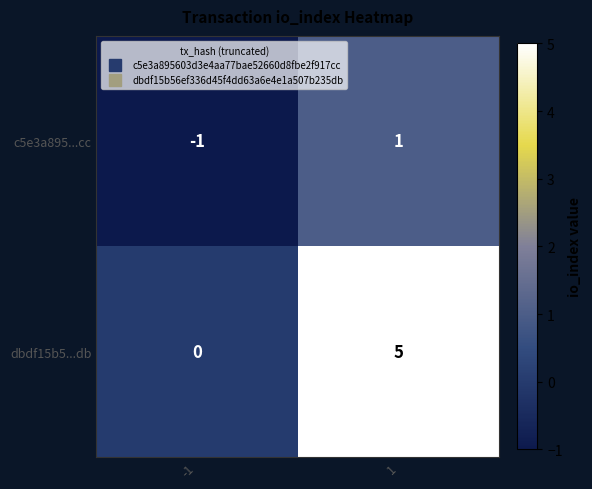

Is it true that dbdf15b5...db equals -2 at -1?

False